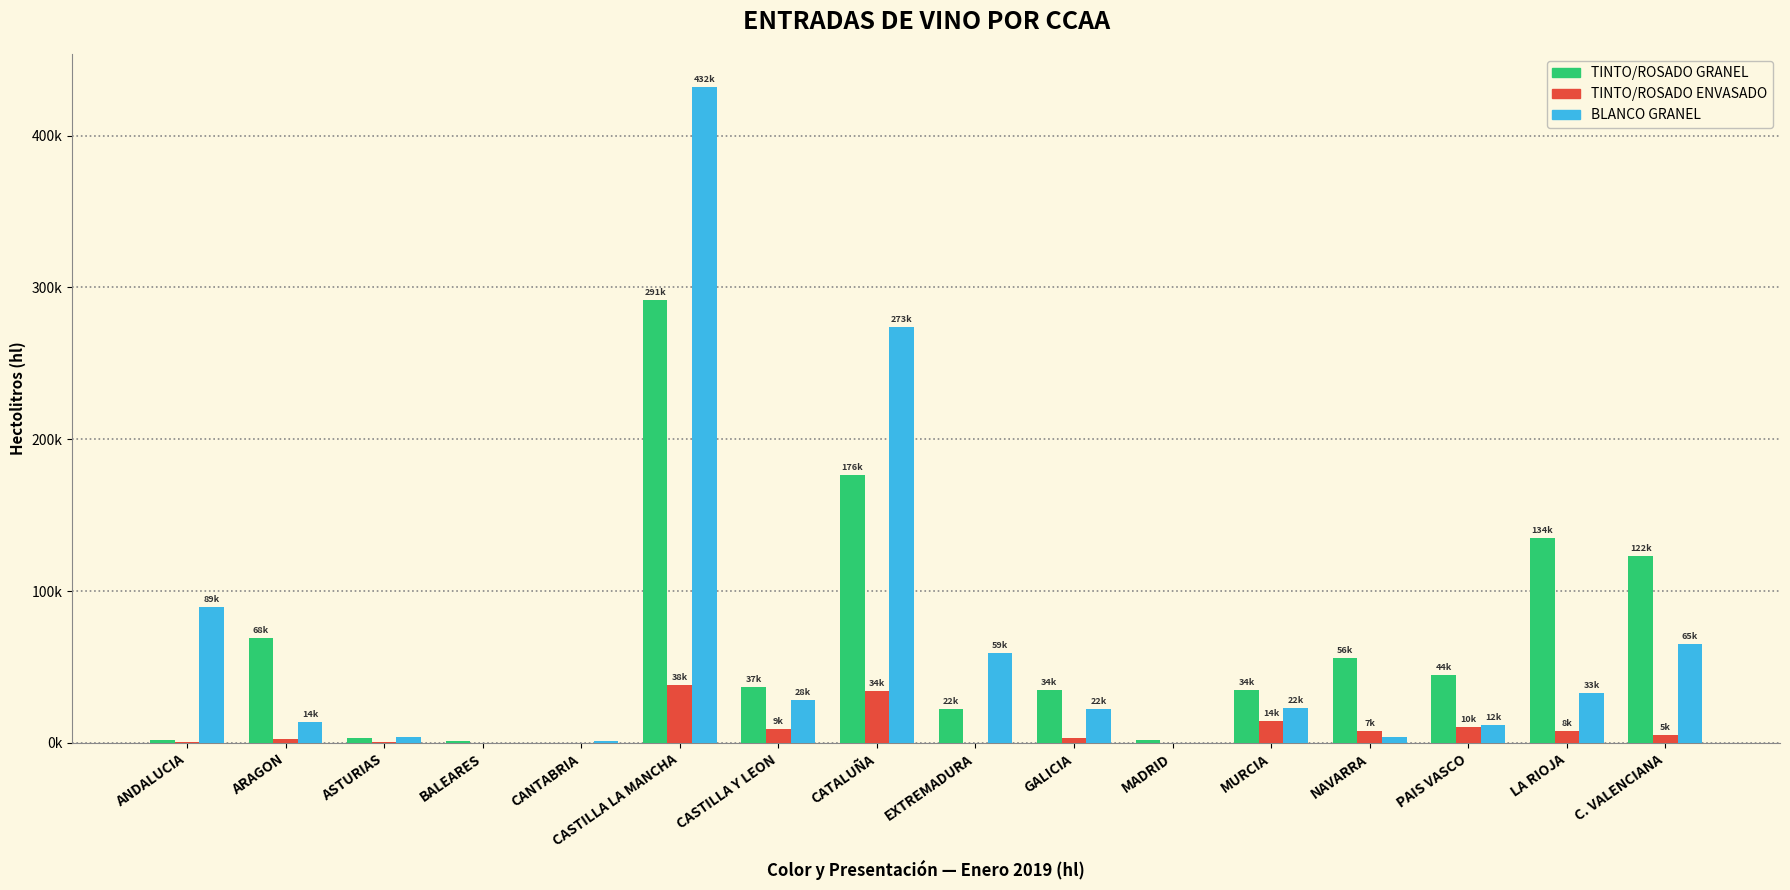

Rank the series by their maximum value, from highest to lowest.

BLANCO GRANEL, TINTO/ROSADO GRANEL, TINTO/ROSADO ENVASADO